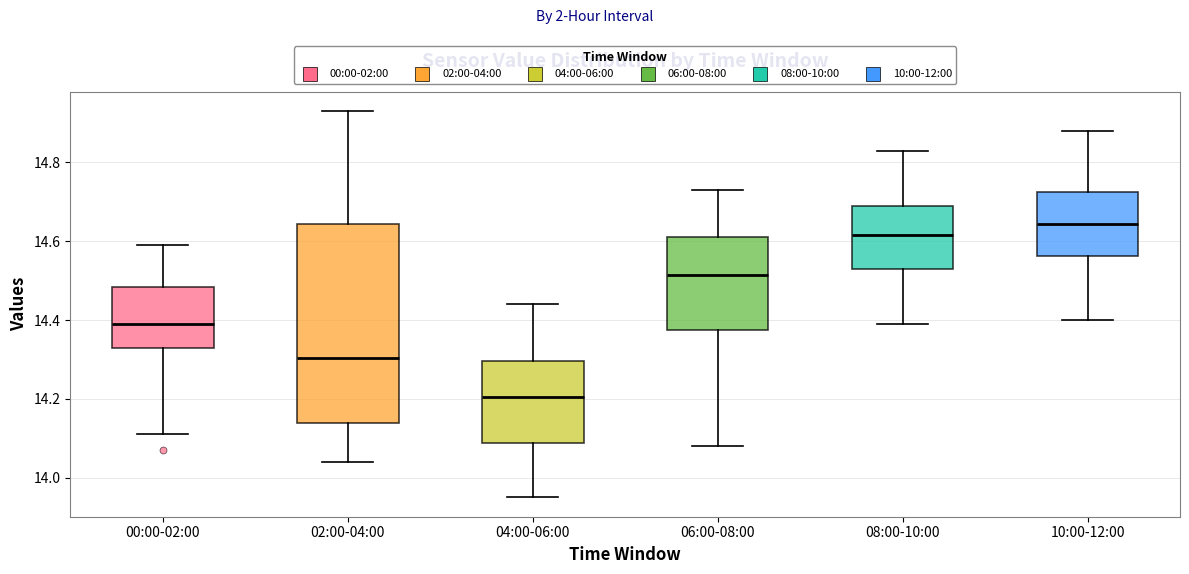

Reading left to right, read every box against the y-axis: the position of its median line, the range the box covers, and the ends of its whiskers. The values are not printed on the chart, so give them approximately, as read against the axis.

00:00-02:00: median 14.40, box 14.34 to 14.48, whiskers 14.12 to 14.60
02:00-04:00: median 14.30, box 14.14 to 14.64, whiskers 14.04 to 14.94
04:00-06:00: median 14.20, box 14.08 to 14.30, whiskers 13.96 to 14.44
06:00-08:00: median 14.52, box 14.38 to 14.62, whiskers 14.08 to 14.74
08:00-10:00: median 14.62, box 14.54 to 14.70, whiskers 14.40 to 14.84
10:00-12:00: median 14.64, box 14.56 to 14.72, whiskers 14.40 to 14.88